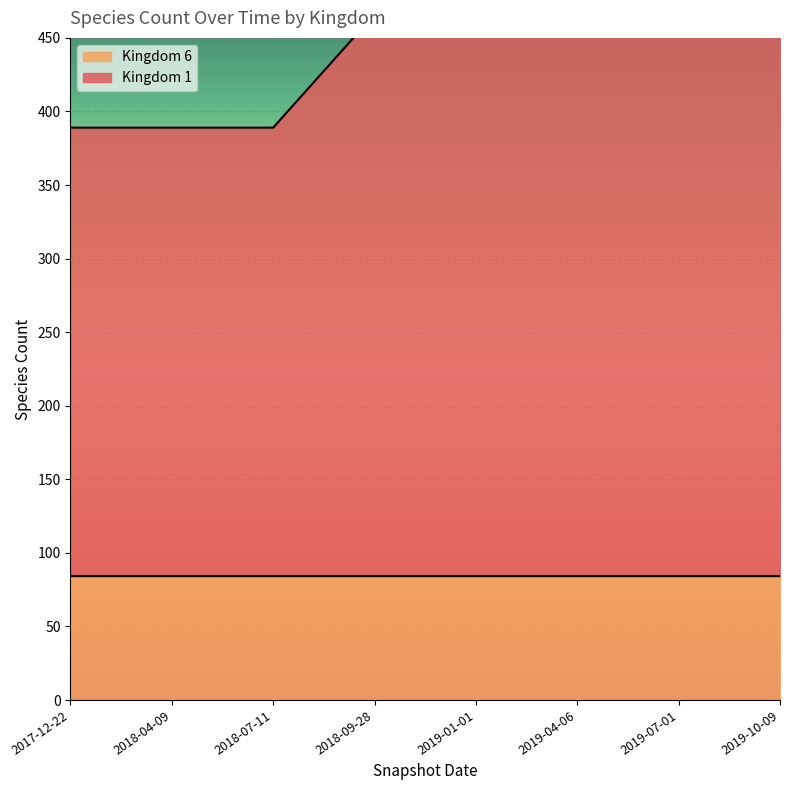

Reading left to right, list all the values displayed in this chart.

389	389	389	466	466	476	476	476